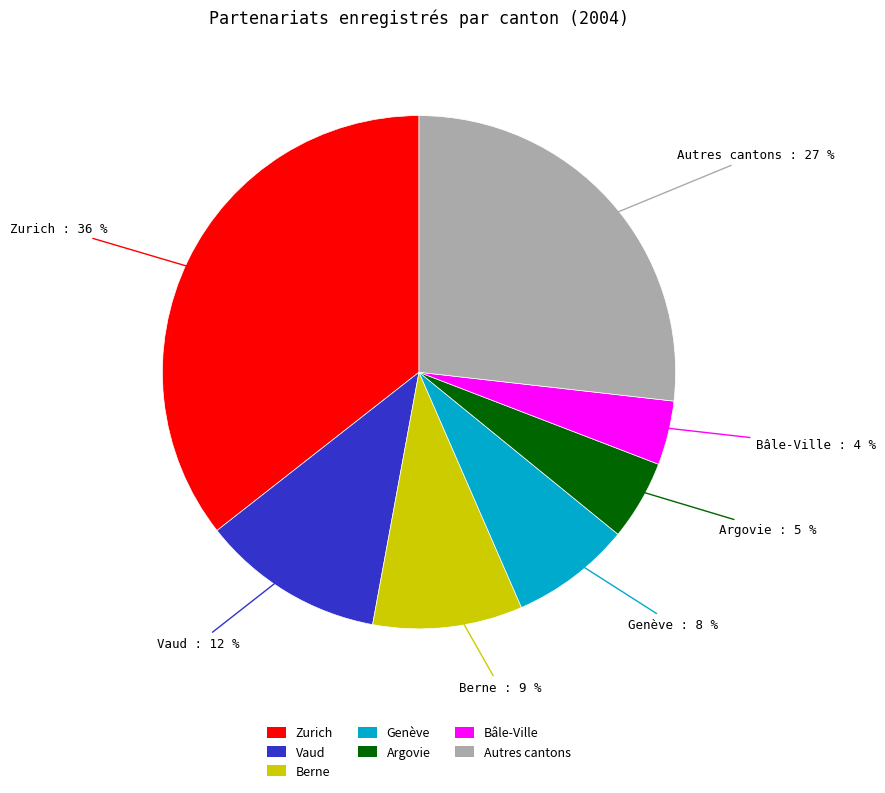

What percentage is the Berne slice, to the nearest percent?

9%